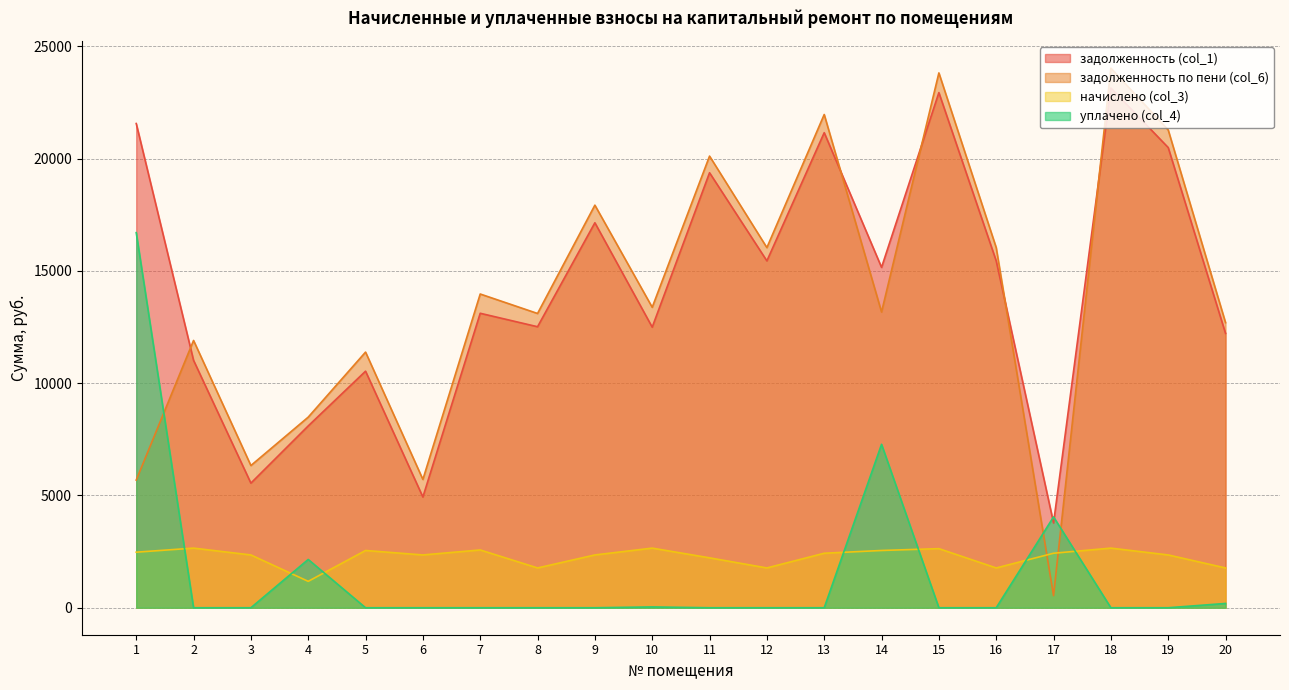

At how many categories does at least one series exceed 7950?

17